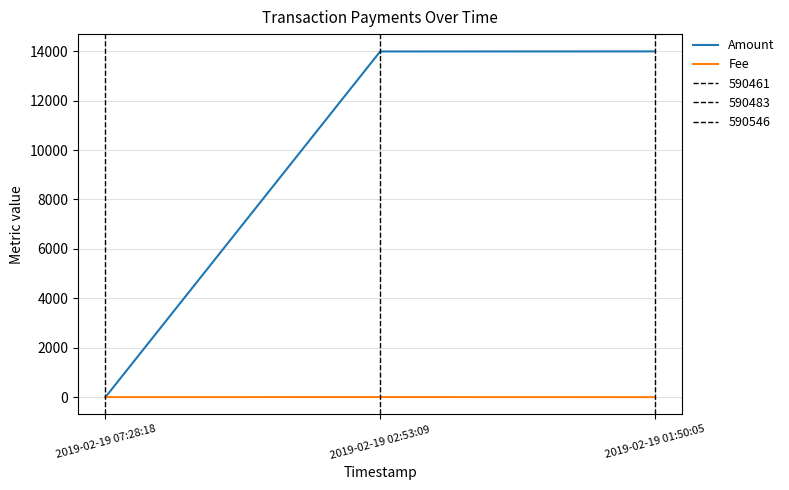

Does the chart display data point markers on the line(s)?

No